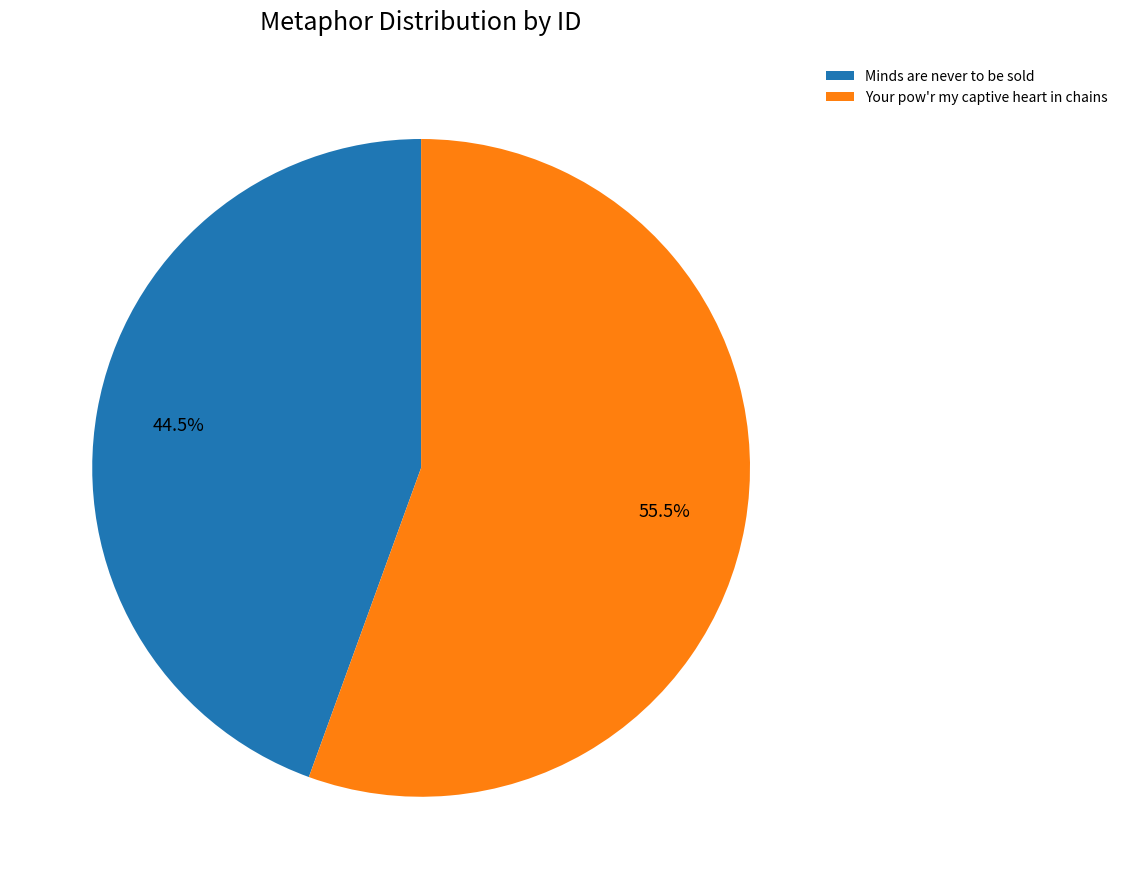

What percentage is NOT represented by Minds are never to be sold?

55.5%